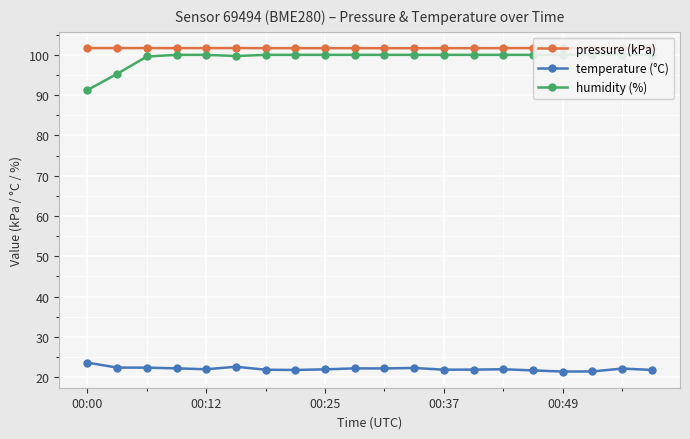

Where is the first local minimum for humidity (%)?

5